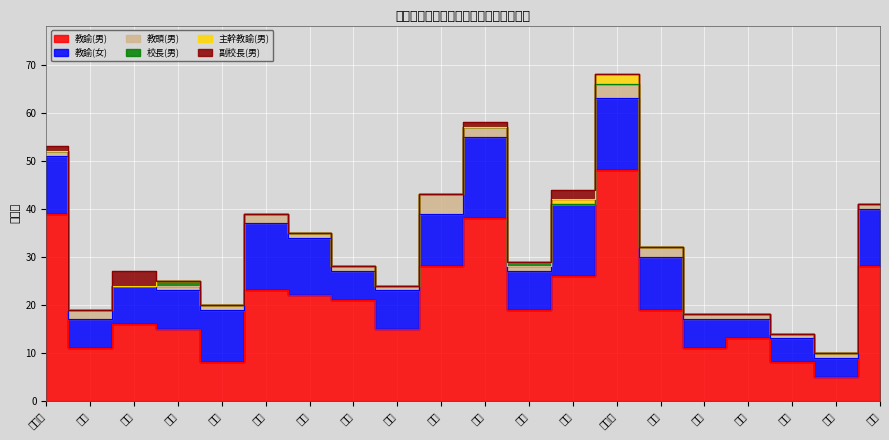

What is the difference between the second highest and minimum values in the 教諭(女) series?

11